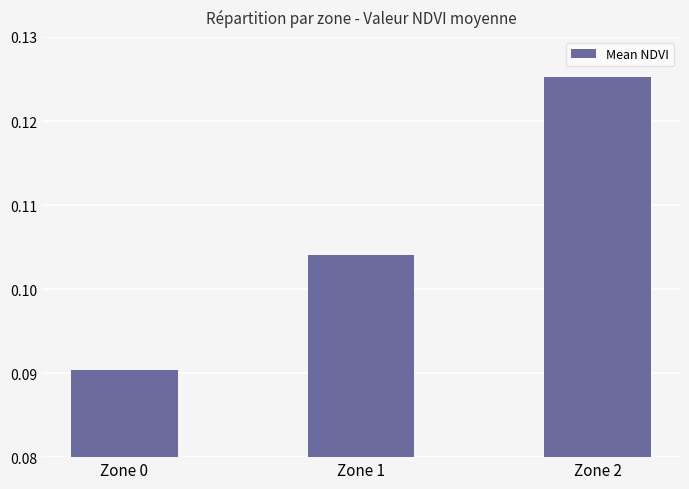

How many values are between 0 and 1?

3